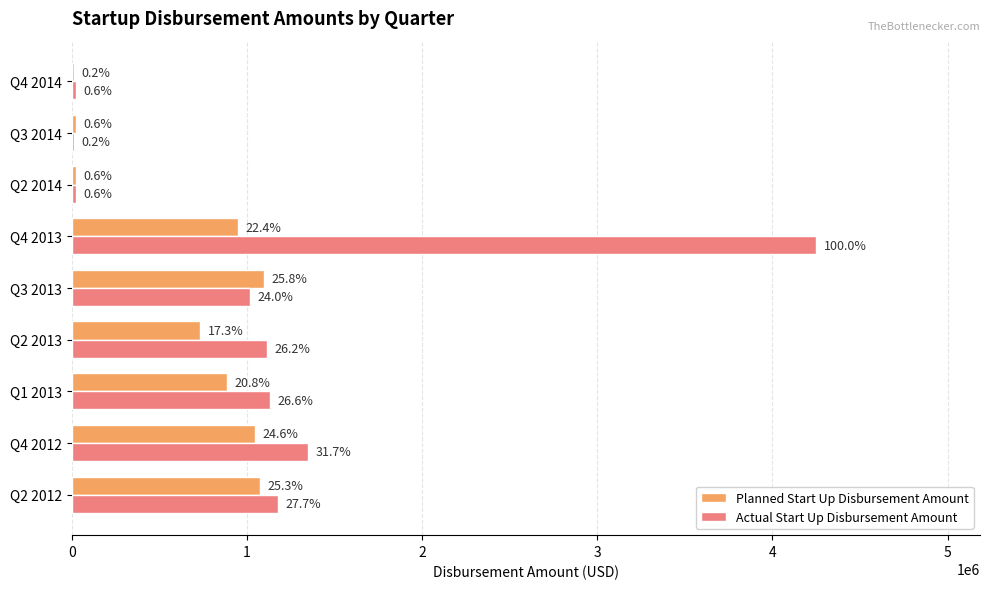

Which series has the largest total across all categories?

Actual Start Up Disbursement Amount